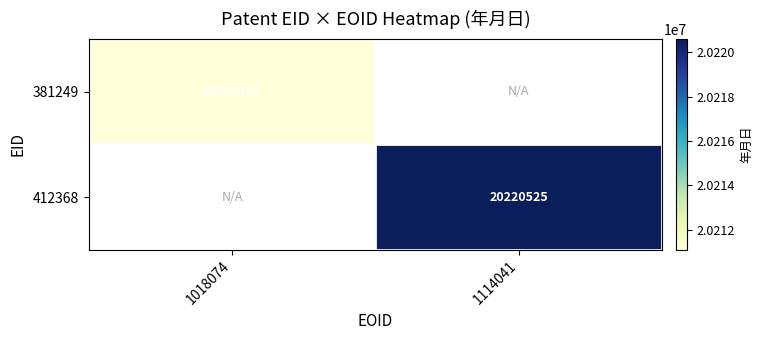

Count the number of categories in the chart.

2